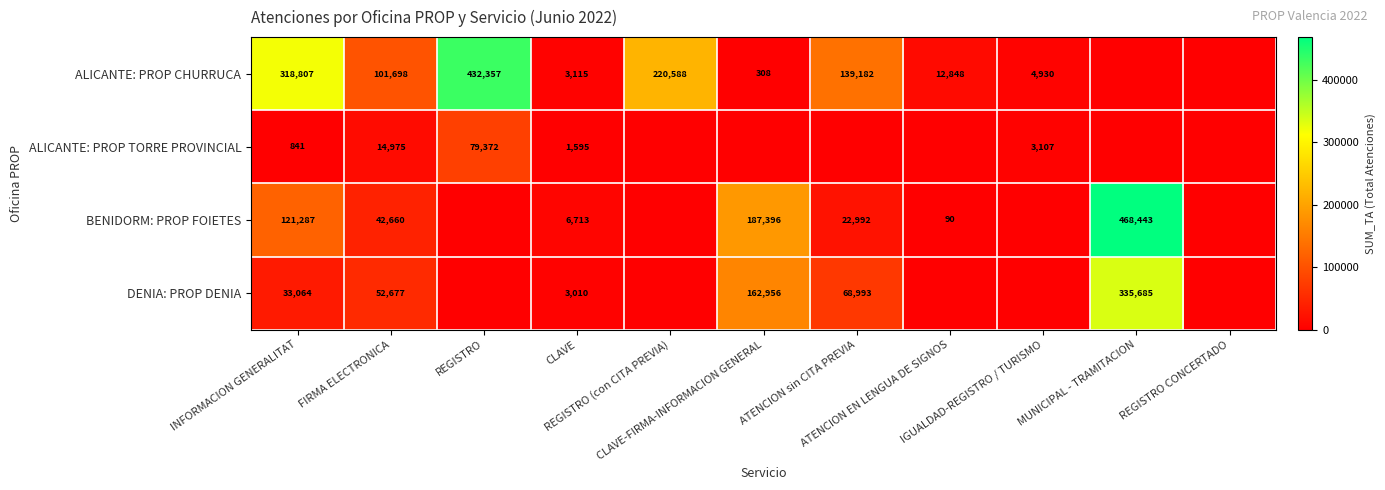

Rank the series at IGUALDAD-REGISTRO / TURISMO from highest to lowest value.

ALICANTE: PROP CHURRUCA, ALICANTE: PROP TORRE PROVINCIAL, BENIDORM: PROP FOIETES, DENIA: PROP DENIA